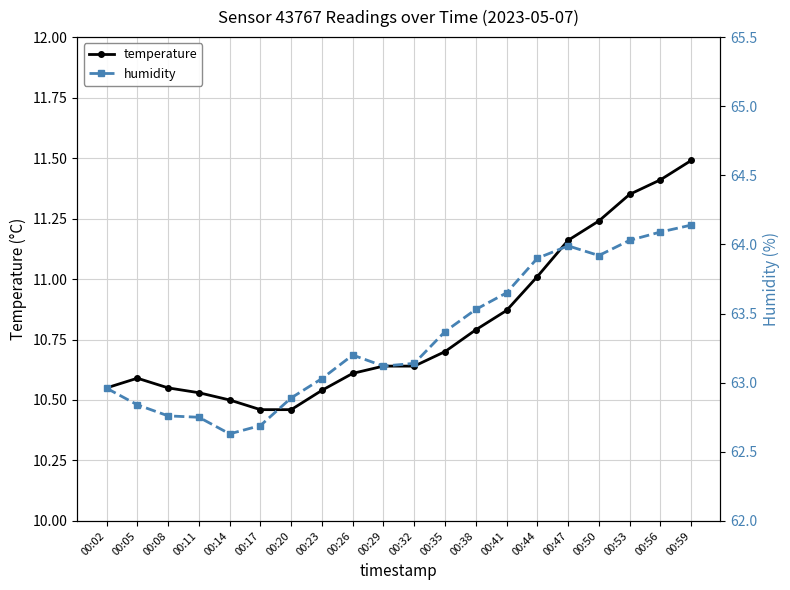

Which has a higher value, 00:11 or 00:14?

00:11